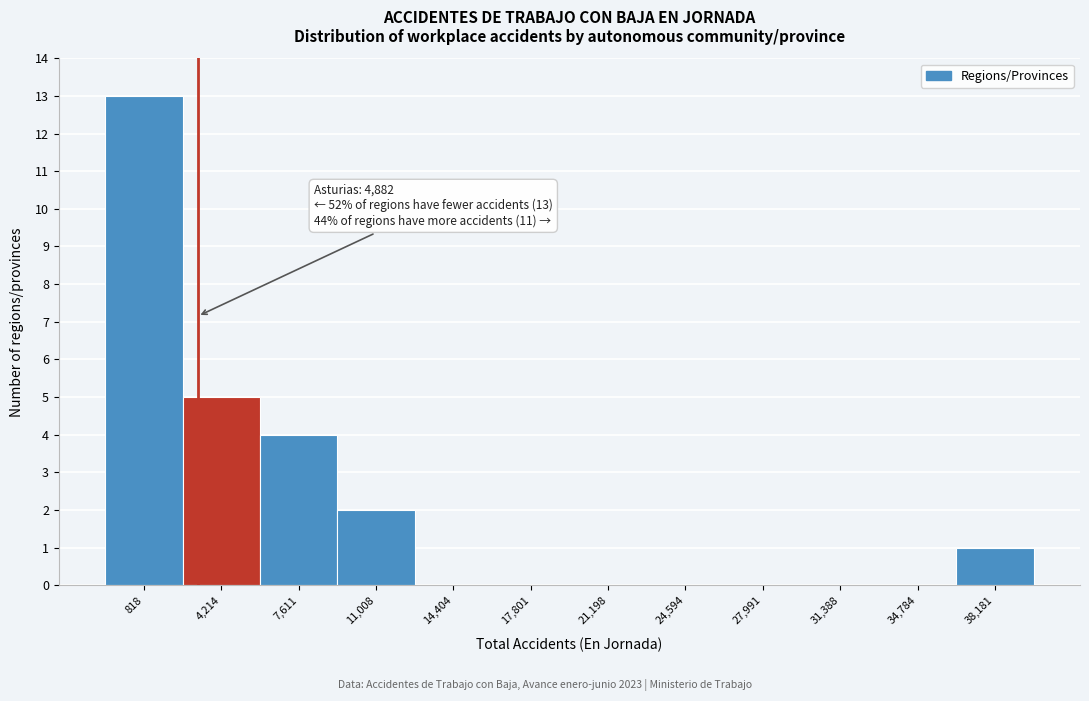

Reading left to right, transcribe all the data shown in this chart.

818=13	4,214=5	7,611=4	11,008=2	14,404=0	17,801=0	21,198=0	24,594=0	27,991=0	31,388=0	34,784=0	38,181=1